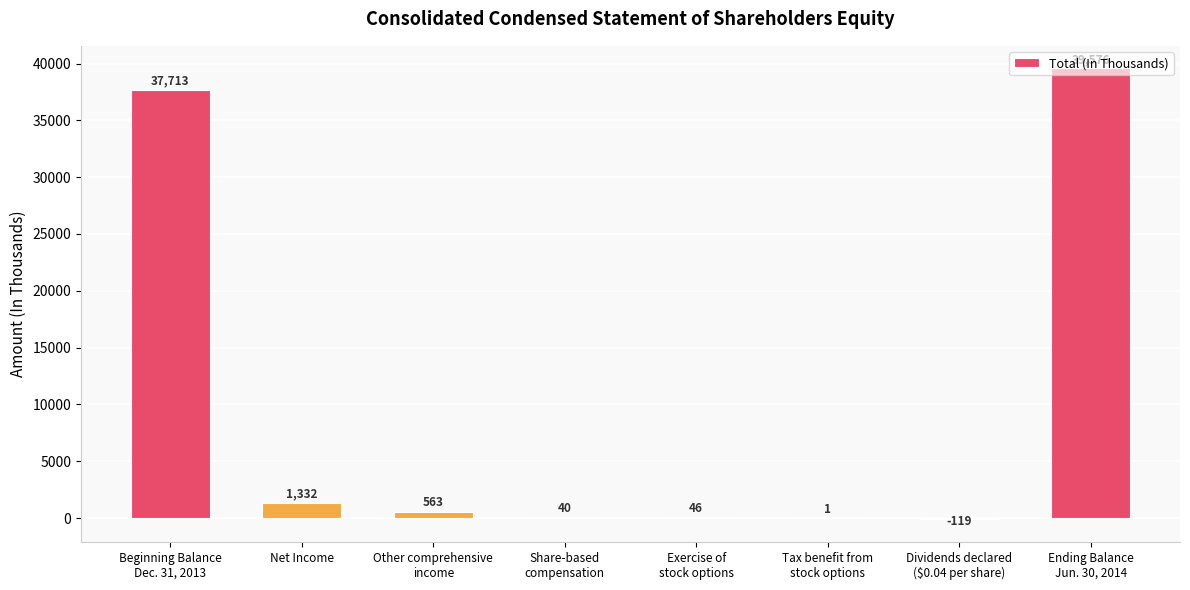

At which category does the chart reach its peak across all series?

Ending Balance
Jun. 30, 2014